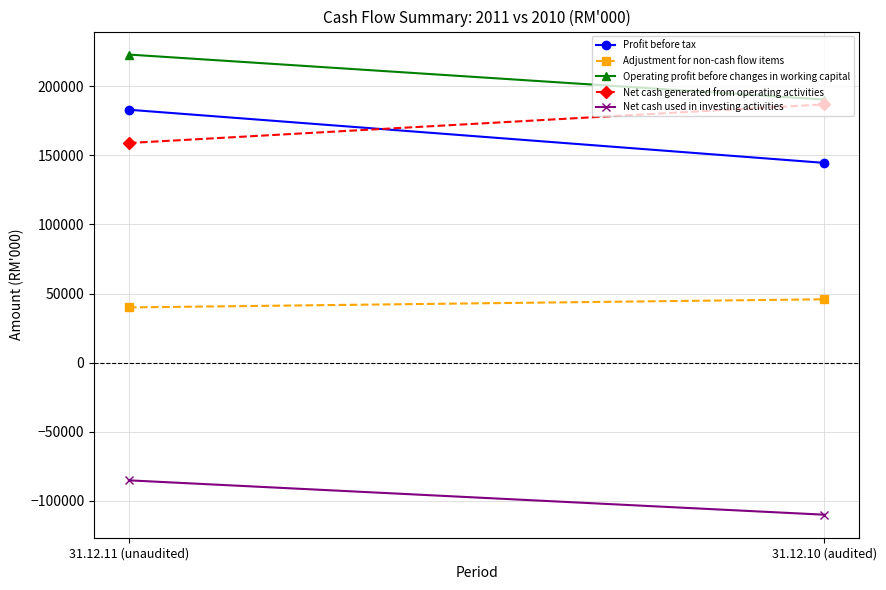

What is the label of the 2nd point from the right?

31.12.11 (unaudited)